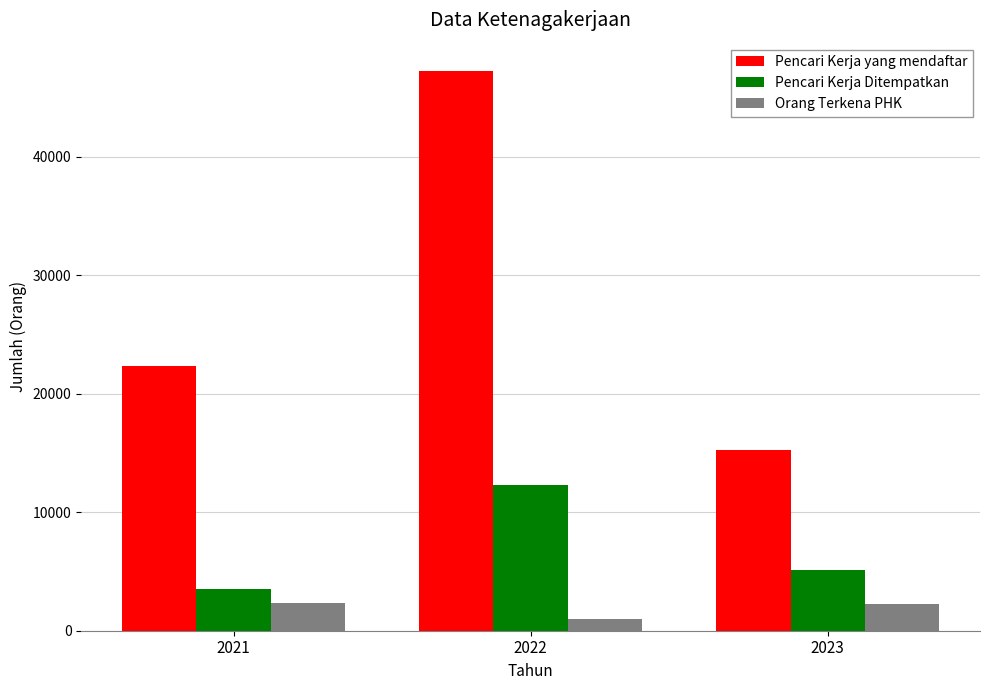

How many bars are there in each group?

3